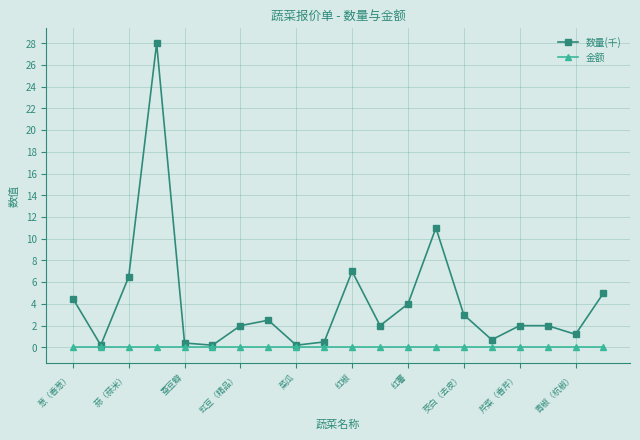

Does the chart have visible grid lines?

Yes